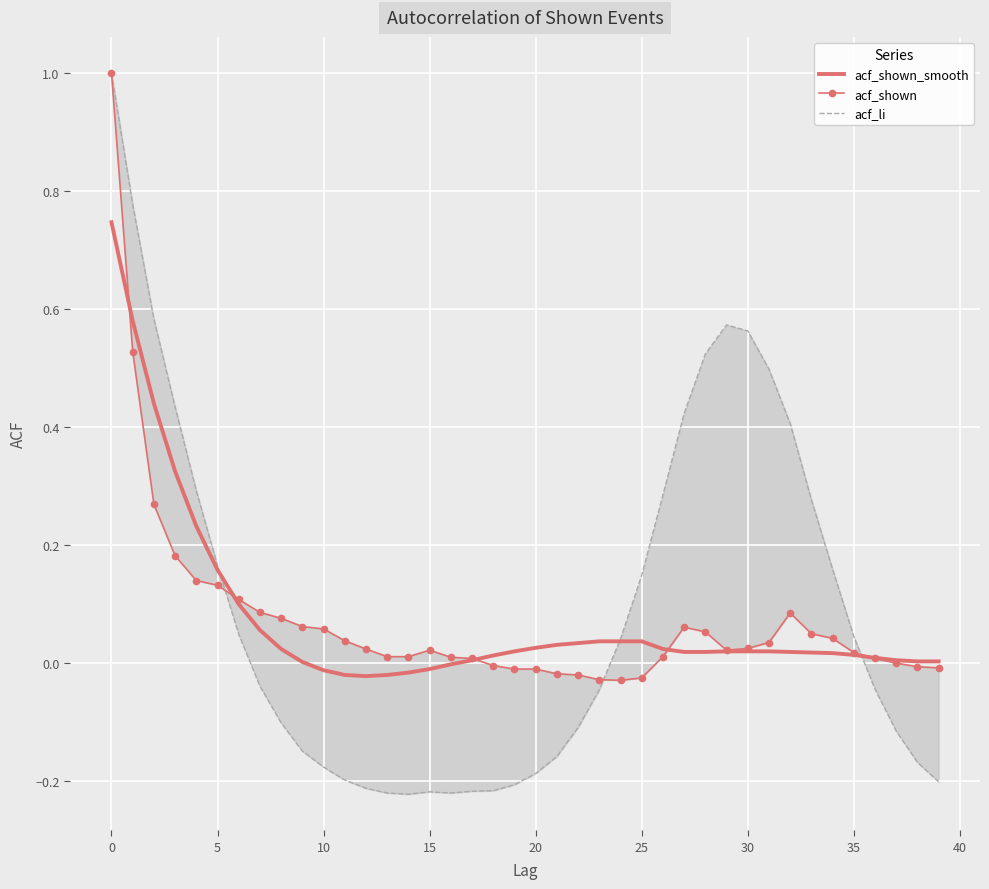

Which series has the largest total across all categories?

acf_li